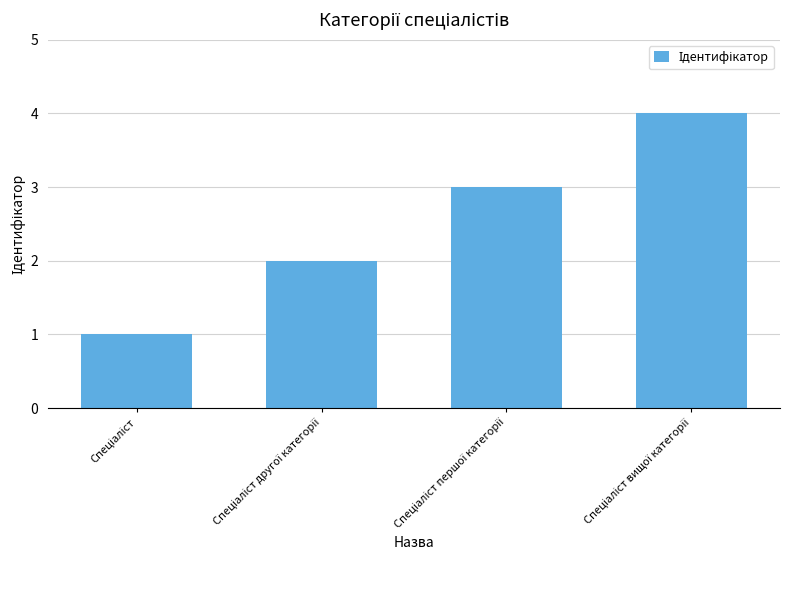

Count the number of data series in this chart.

1